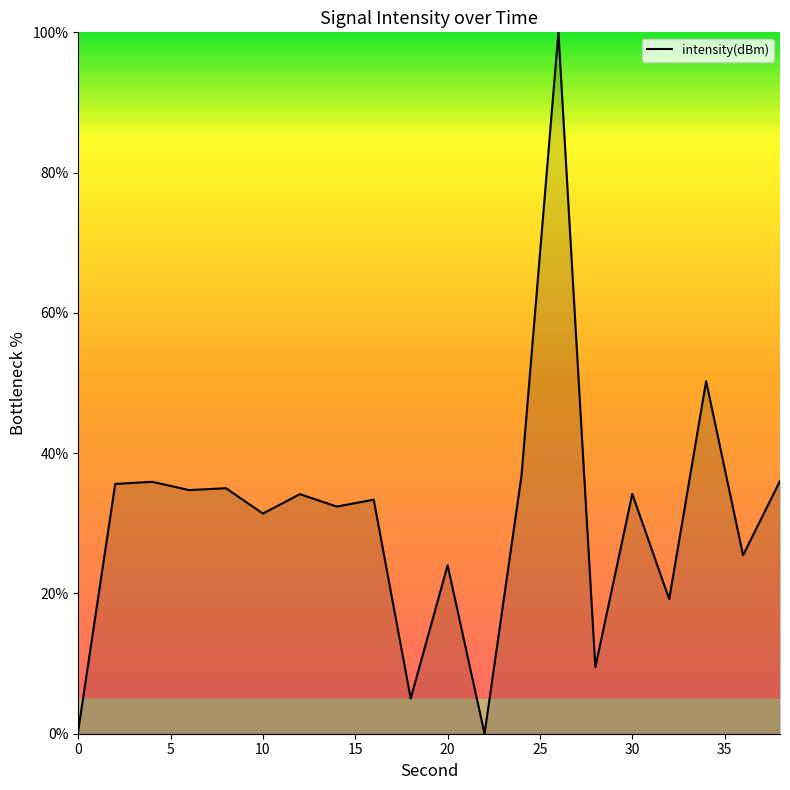

What is the greatest value displayed?

100.0